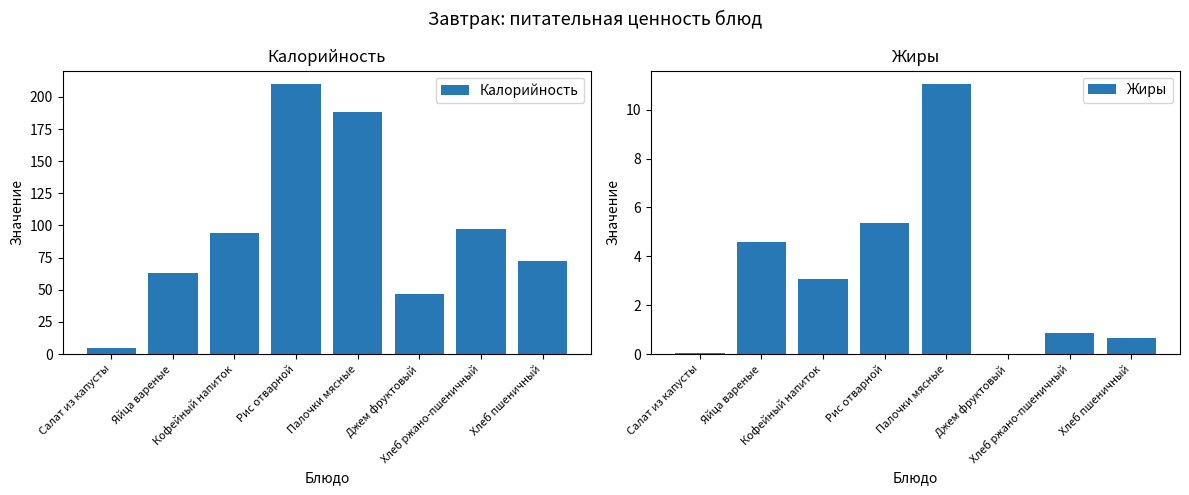

What is the maximum value for Калорийность?

210